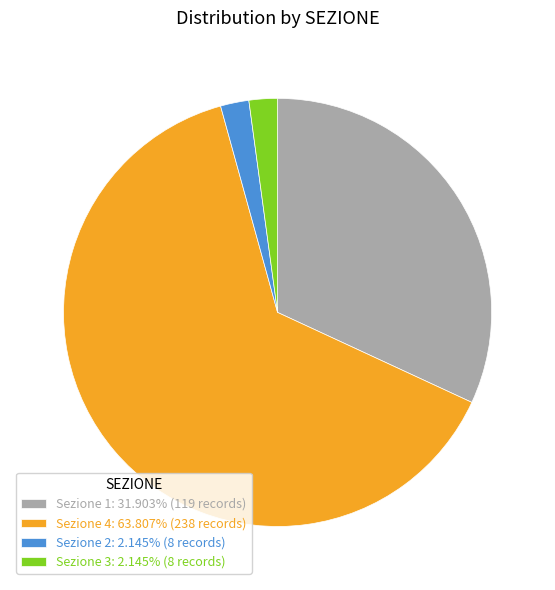

Approximately how many times larger is the value at Sezione 1: 31.903% (119 records) compared to Sezione 2: 2.145% (8 records)?

14.9